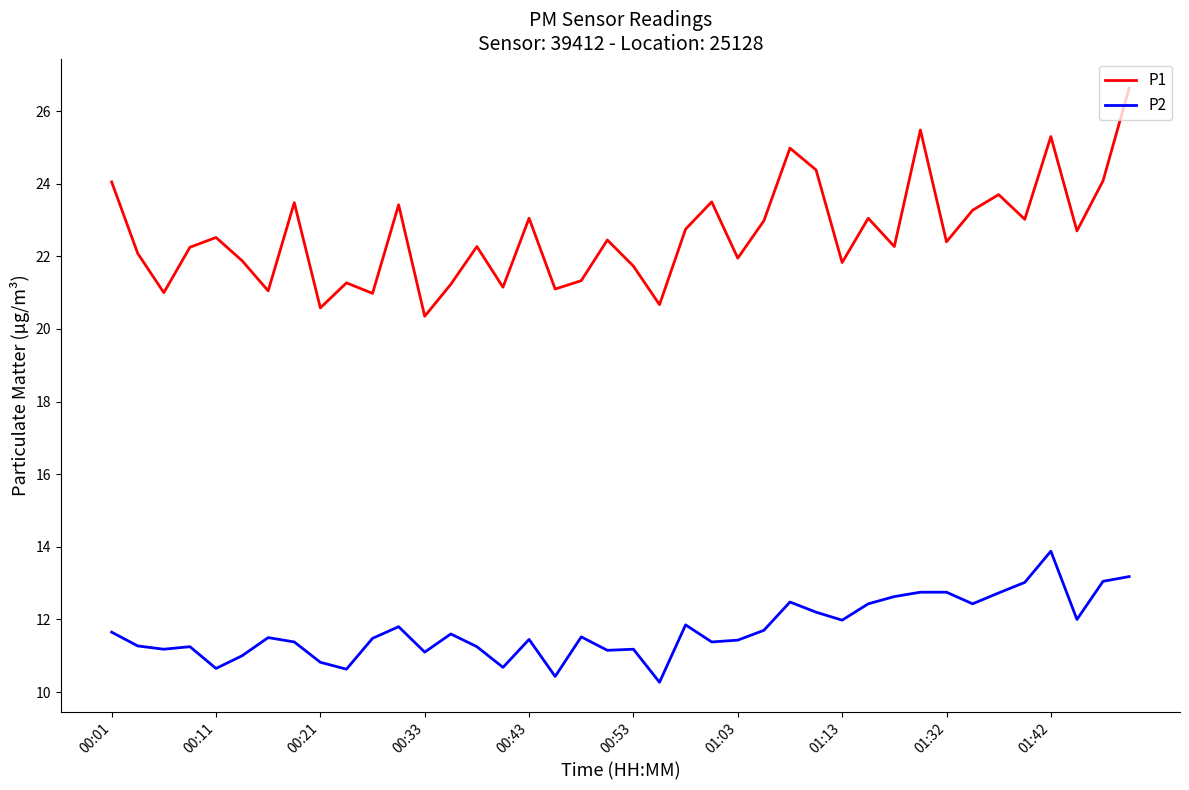

Which series has the largest total across all categories?

P1